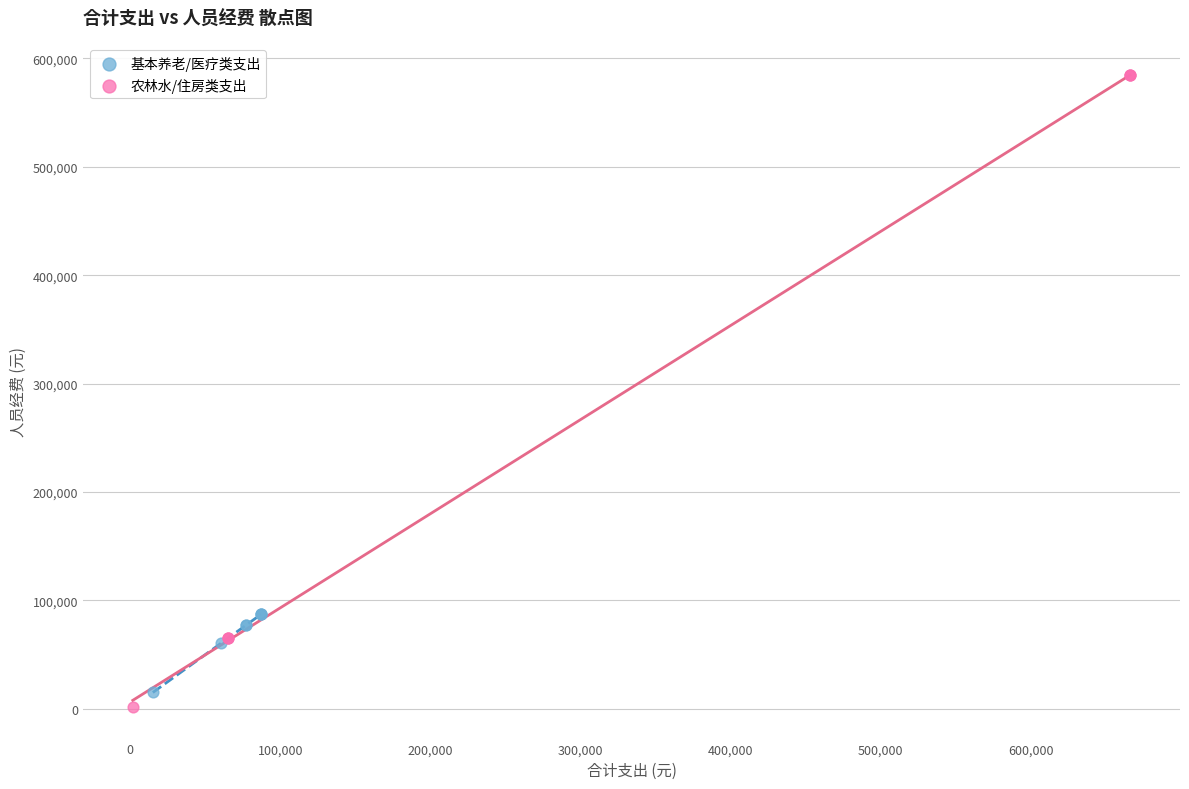

Which series has the widest spread of Y values?

农林水/住房类支出